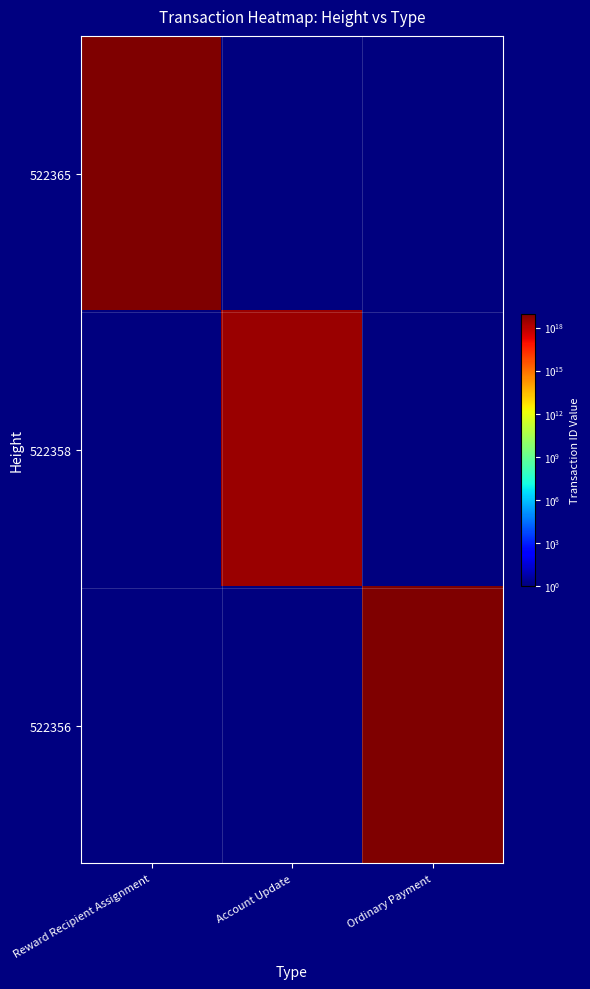

Reading right to left, extract all data points from this chart.

522365: Ordinary Payment=1	Account Update=1	Reward Recipient Assignment=8272762880654145536
522358: Ordinary Payment=1	Account Update=3212037258016676352	Reward Recipient Assignment=1
522356: Ordinary Payment=9267101848441188352	Account Update=1	Reward Recipient Assignment=1